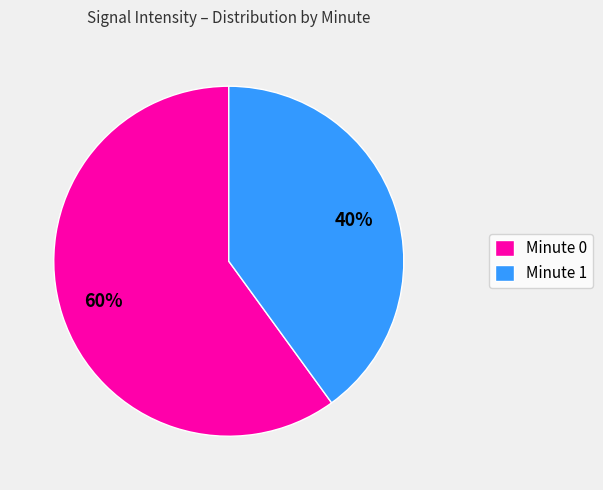

Rank the categories by value from highest to lowest.

Minute 0, Minute 1